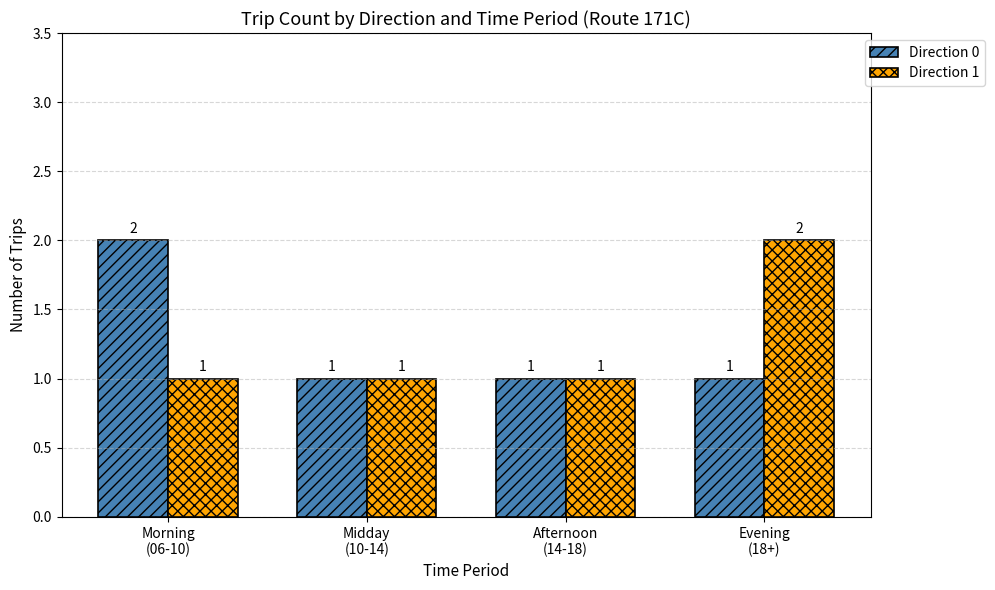

Rank the series at Morning
(06-10) from lowest to highest value.

Direction 1, Direction 0